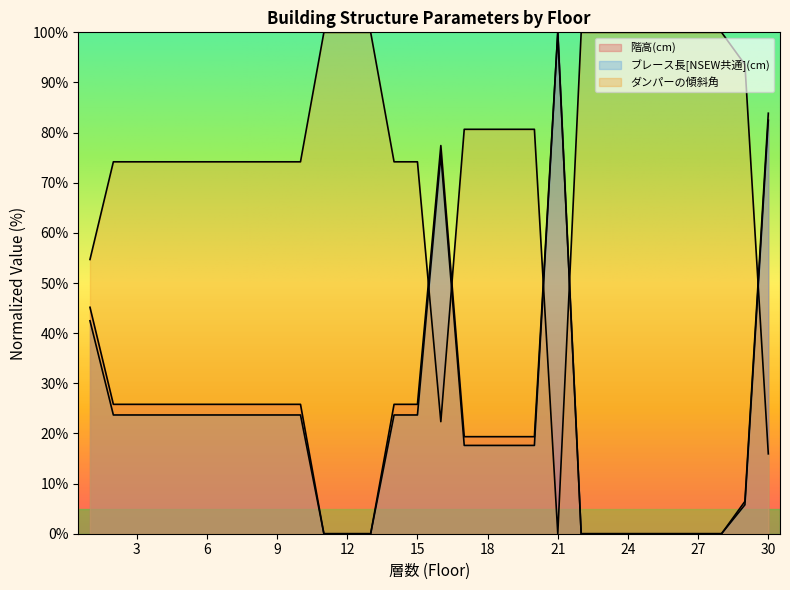

Reading left to right, what are all the values shown in this chart?

階高(cm): 83.9	6.5	0.0	0.0	0.0	0.0	0.0	0.0	0.0	100.0	19.4	19.4	19.4	19.4	77.4	25.8	25.8	0.0	0.0	0.0	25.8	25.8	25.8	25.8	25.8	25.8	25.8	25.8	25.8	45.2
ブレース長[NSEW共通](cm): 82.5	5.8	0.0	0.0	0.0	0.0	0.0	0.0	0.0	100.0	17.6	17.6	17.6	17.6	75.6	23.7	23.7	0.0	0.0	0.0	23.7	23.7	23.7	23.7	23.7	23.7	23.7	23.7	23.7	42.5
ダンパーの傾斜角: 15.9	93.6	100.0	100.0	100.0	100.0	100.0	100.0	100.0	0.0	80.7	80.7	80.7	80.7	22.3	74.2	74.2	100.0	100.0	100.0	74.2	74.2	74.2	74.2	74.2	74.2	74.2	74.2	74.2	54.7